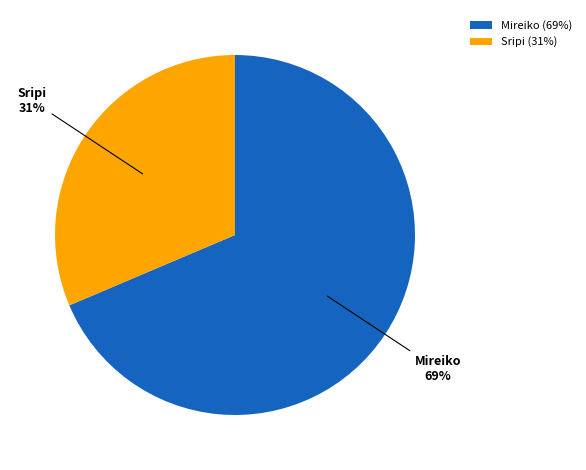

Which category has the smallest portion of the pie?

Sripi